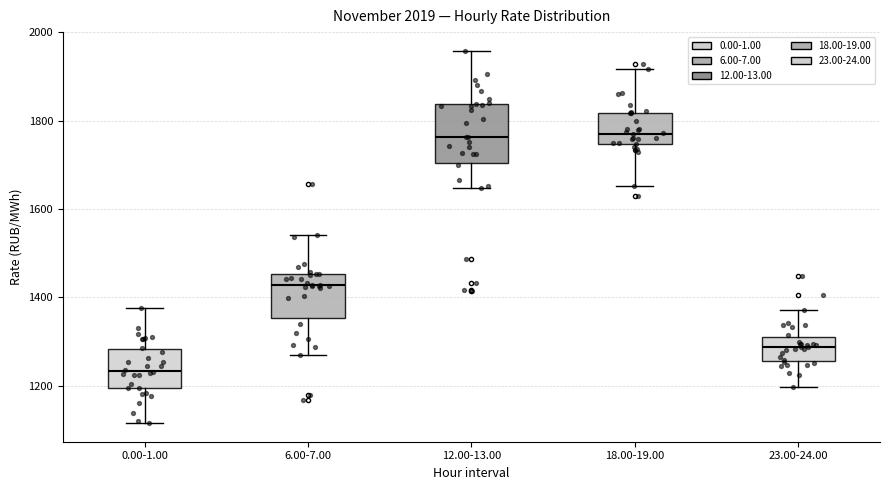

Reading left to right, read every box against the y-axis: the position of its median line, the range the box covers, and the ends of its whiskers. The values are not printed on the chart, so give them approximately, as read against the axis.

0.00-1.00: median 1240, box 1200 to 1280, whiskers 1120 to 1380
6.00-7.00: median 1420, box 1360 to 1460, whiskers 1260 to 1540
12.00-13.00: median 1760, box 1700 to 1840, whiskers 1640 to 1960
18.00-19.00: median 1780, box 1740 to 1820, whiskers 1660 to 1920
23.00-24.00: median 1280, box 1260 to 1320, whiskers 1200 to 1380